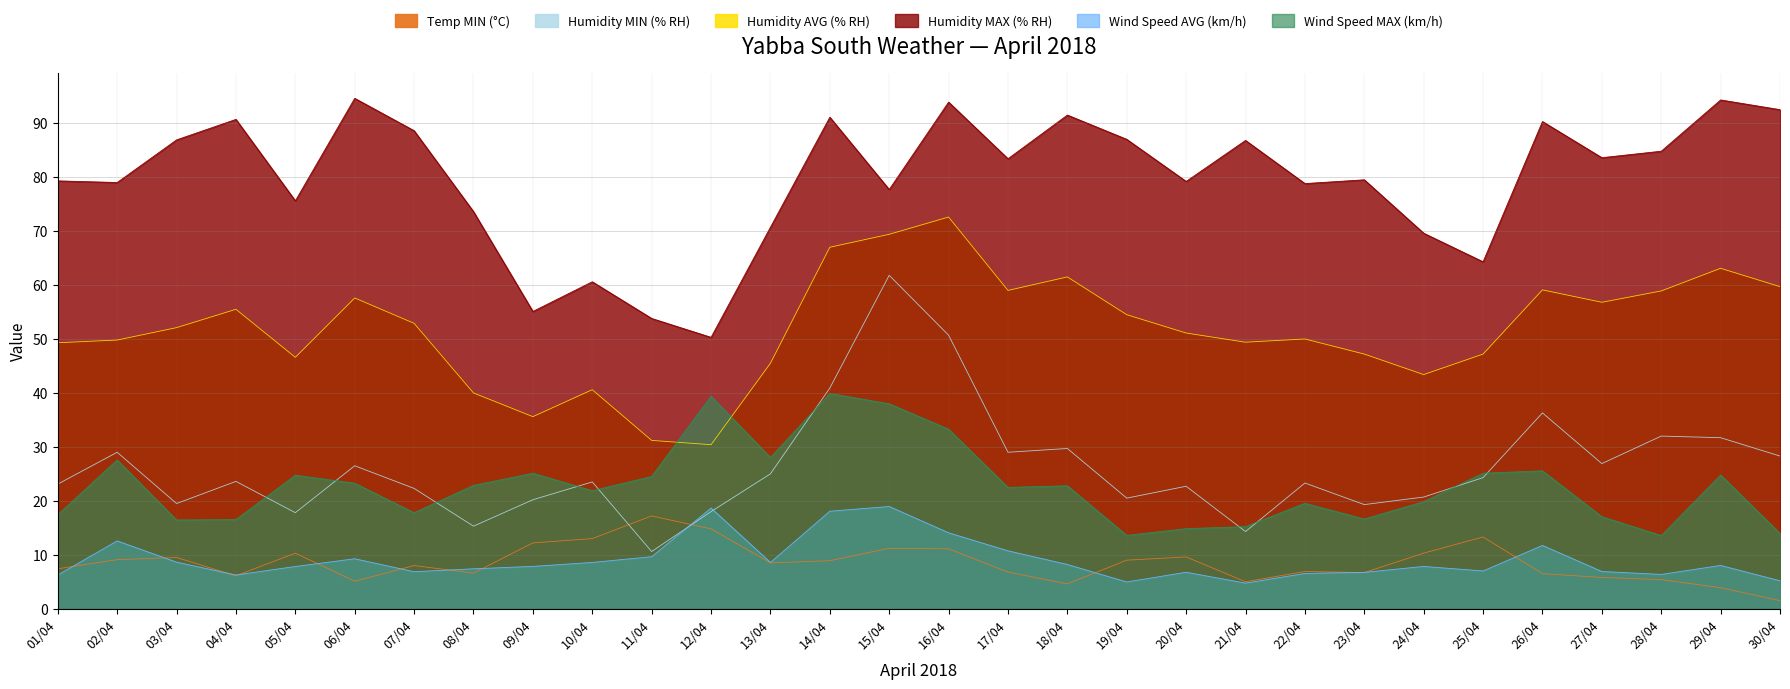

Rank the series by their maximum value, from highest to lowest.

Humidity MAX (% RH), Humidity AVG (% RH), Humidity MIN (% RH), Wind Speed MAX (km/h), Wind Speed AVG (km/h), Temp MIN (°C)